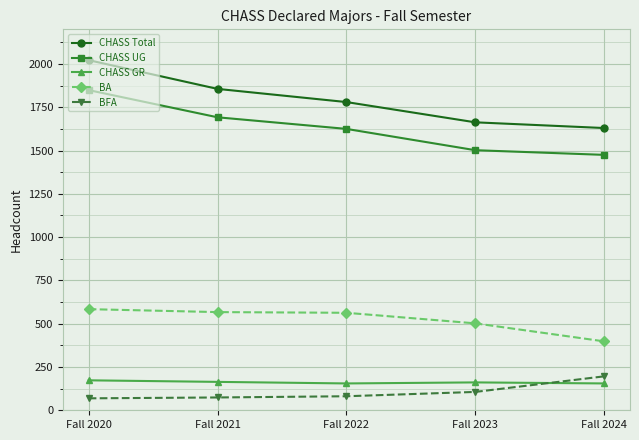

True or false: CHASS UG has more than 0 points higher than both neighbors.

False